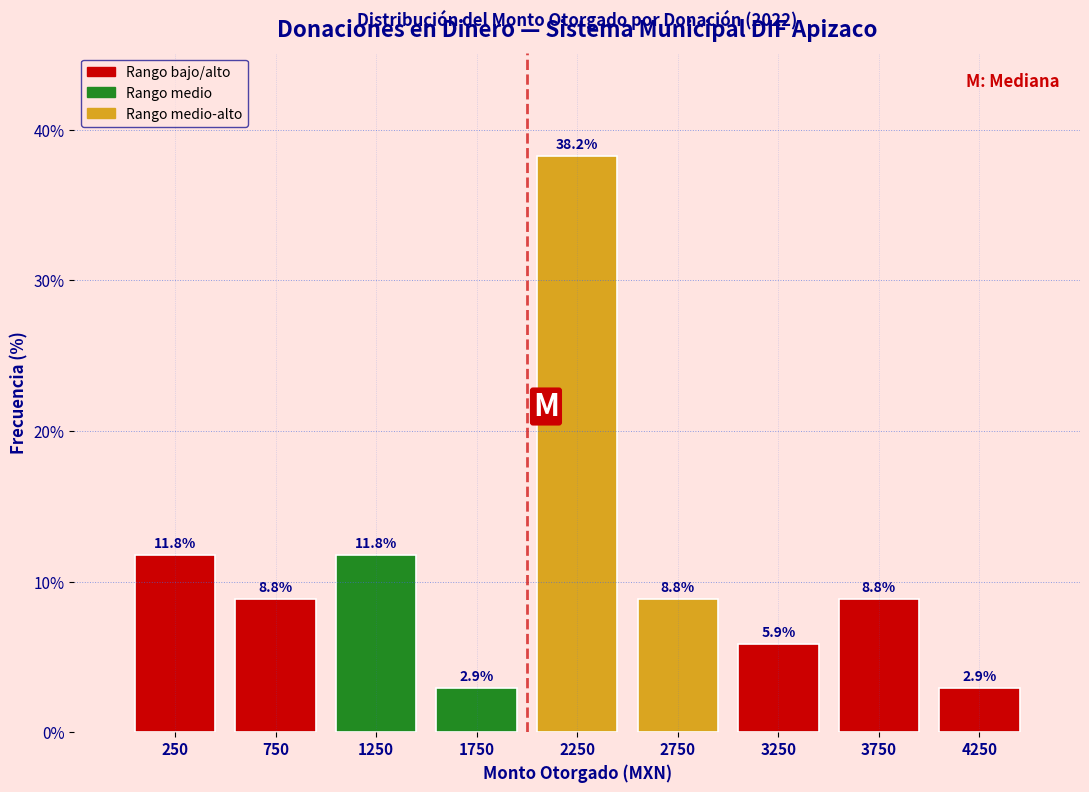

Reading left to right, list every bar in this chart as the range it spans on the x-axis followed by its height.

0 to 500: 11.8
500 to 1000: 8.8
1000 to 1500: 11.8
1500 to 2000: 2.9
2000 to 2500: 38.2
2500 to 3000: 8.8
3000 to 3500: 5.9
3500 to 4000: 8.8
4000 to 4500: 2.9